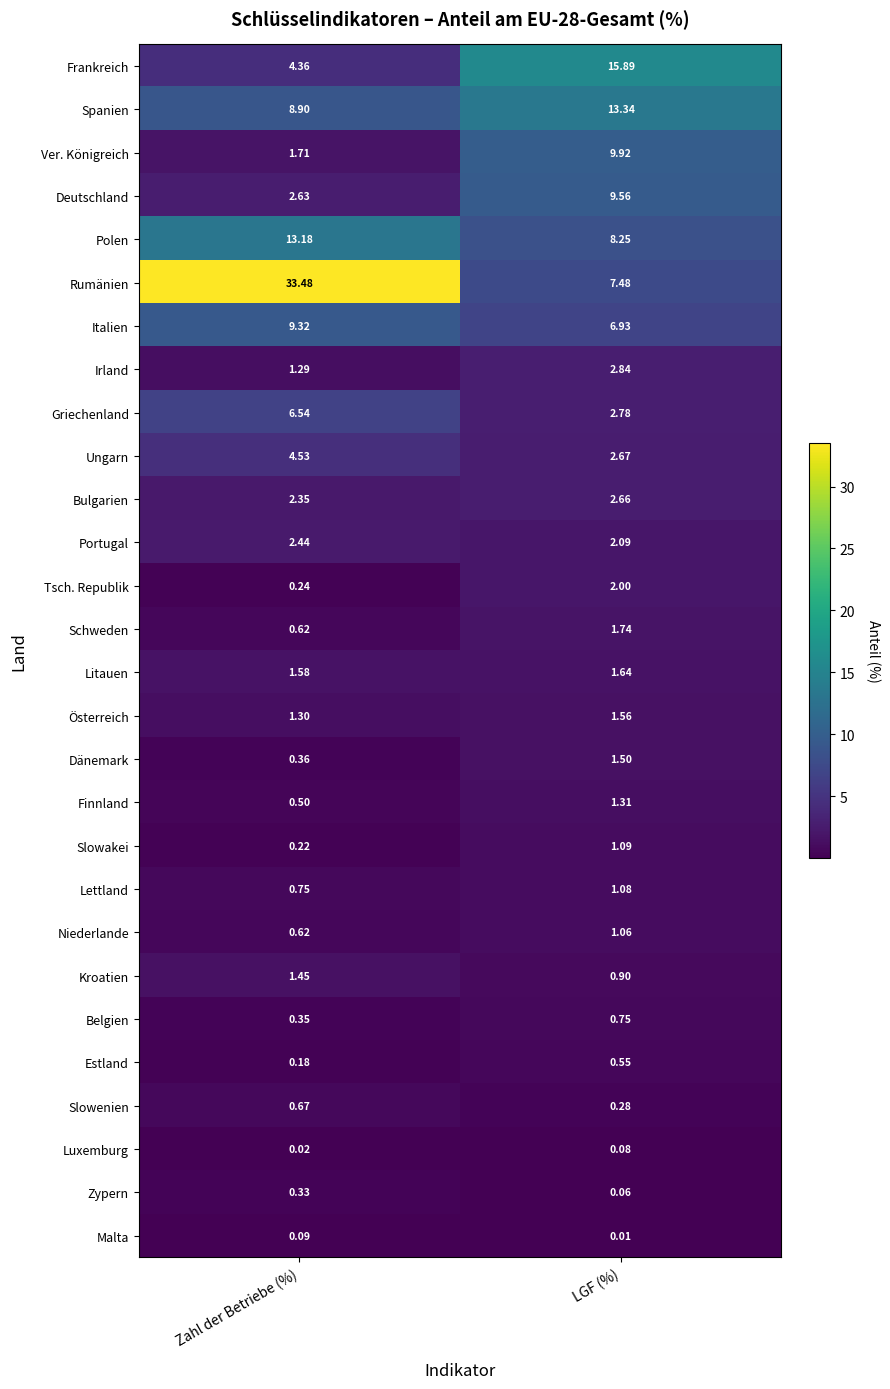

List the labels in order of Rumänien value, smallest first.

LGF (%), Zahl der Betriebe (%)